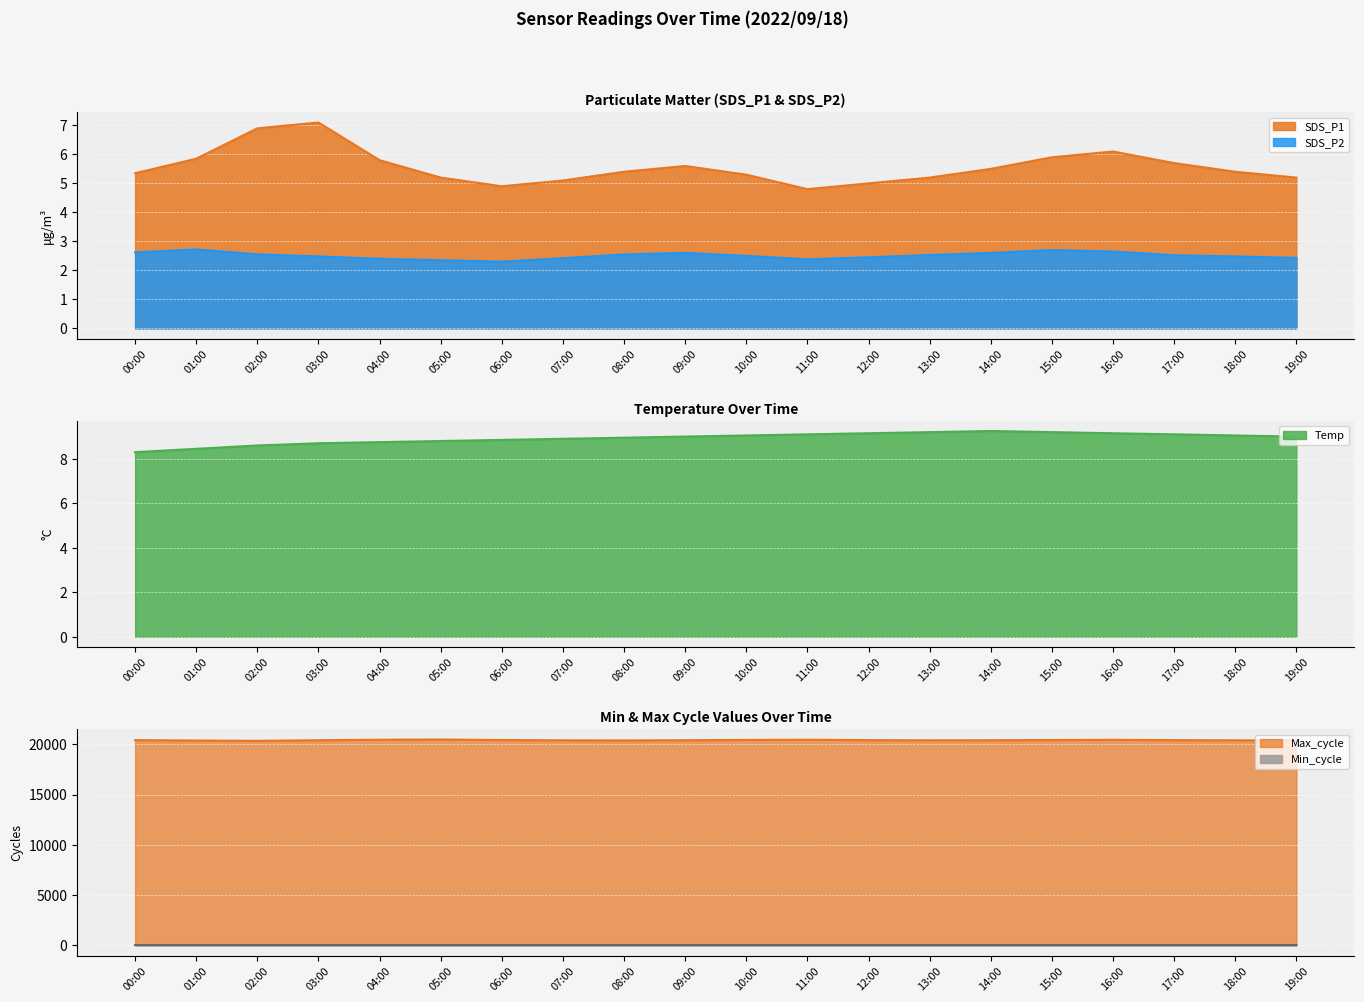

List the labels in order of Temp value, smallest first.

00:00, 01:00, 02:00, 03:00, 04:00, 05:00, 06:00, 07:00, 08:00, 09:00, 19:00, 10:00, 18:00, 11:00, 17:00, 12:00, 16:00, 13:00, 15:00, 14:00